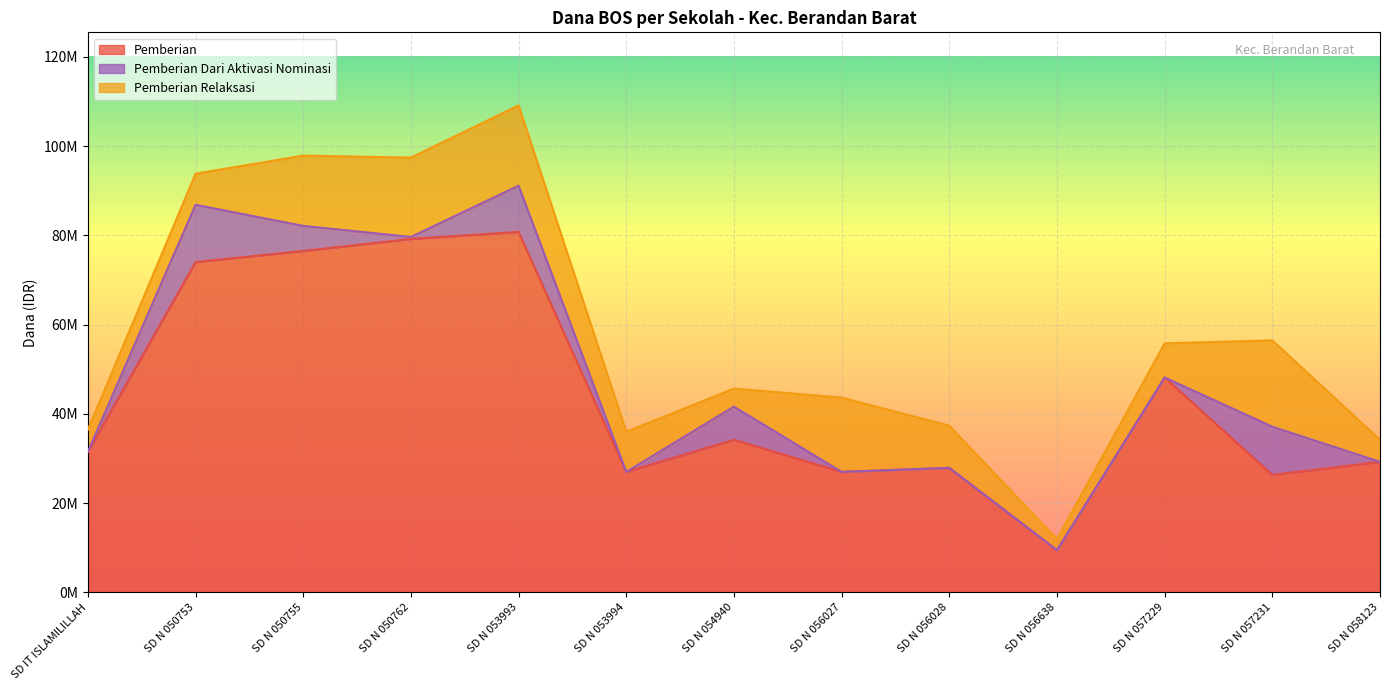

What is the difference between the Dana Disalurkan values at SD N 053993 and SD N 058123?

74925000